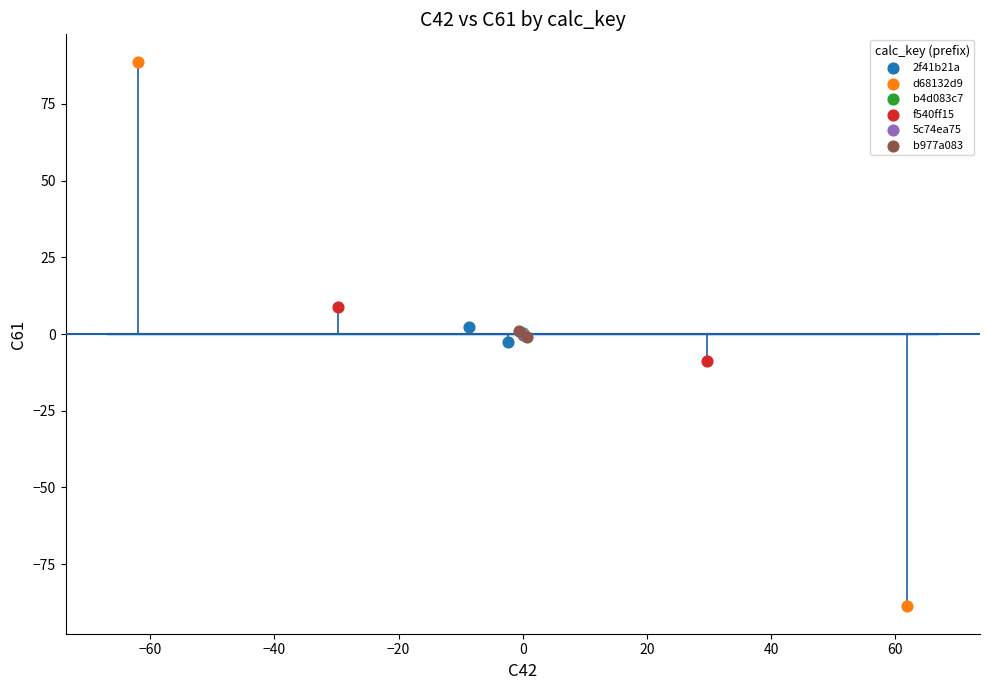

Which series contains the highest Y value?

d68132d9